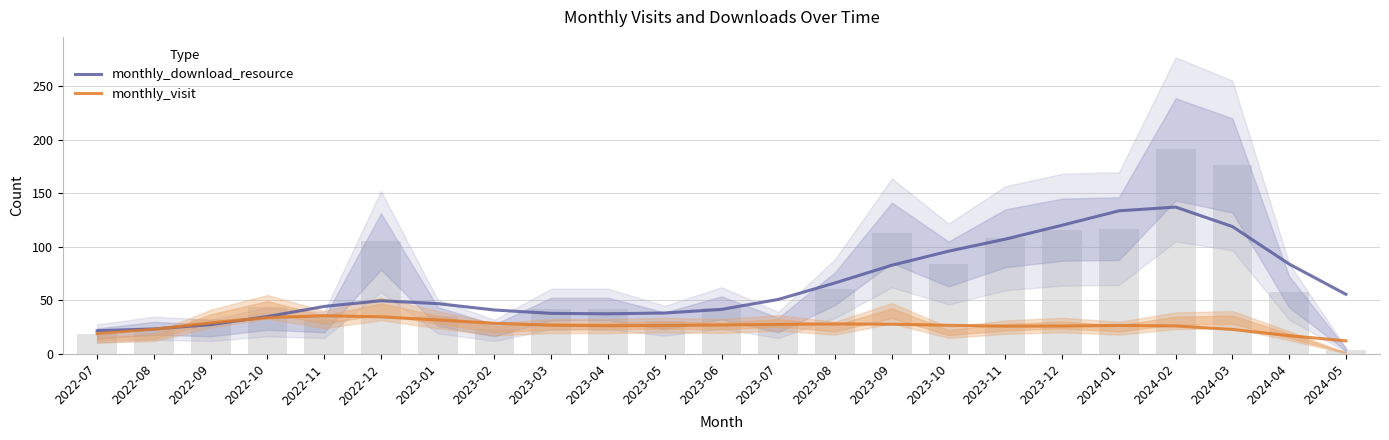

At 2023-07, list the series in order from smallest to largest.

monthly_visit, monthly_download_resource